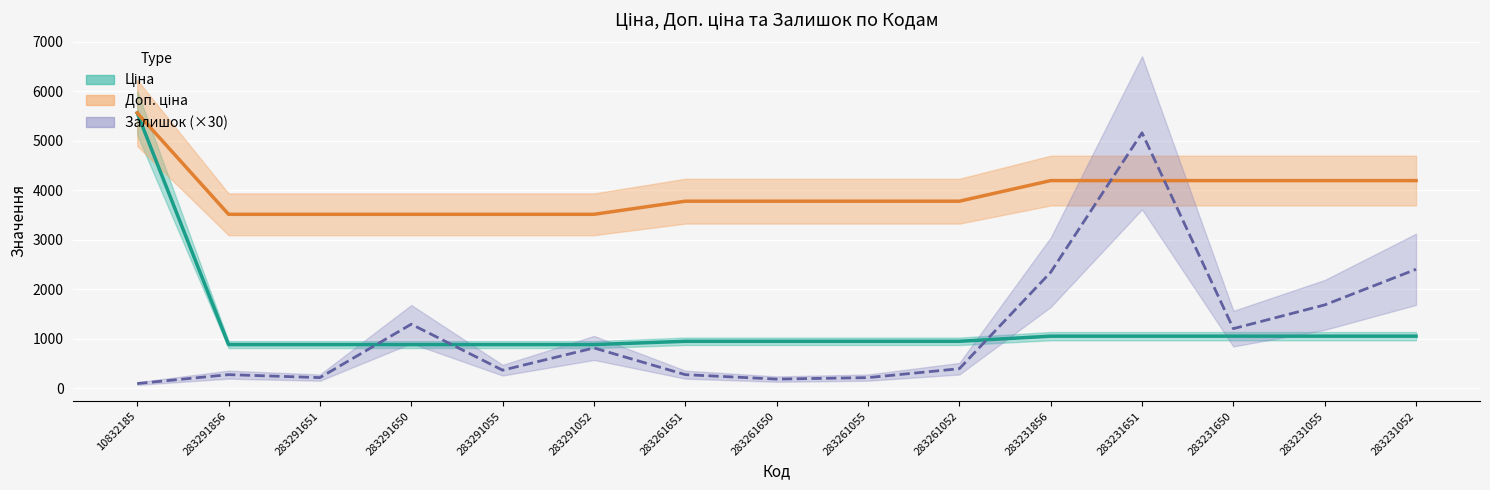

True or false: Доп. ціна has more than 0 interior local peaks.

False